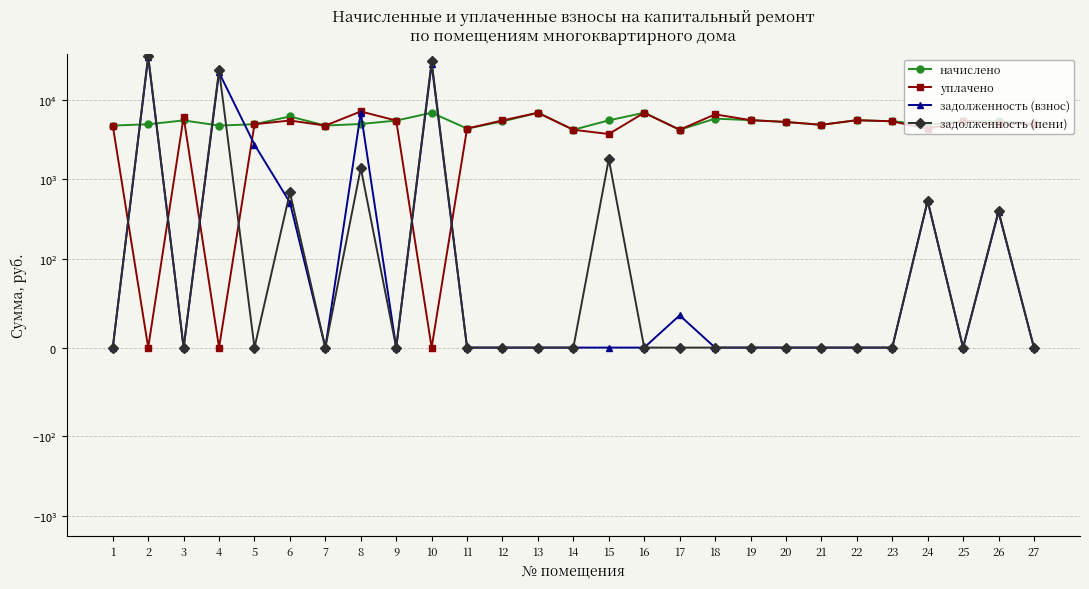

Between 1 and 16, which series saw the biggest shift?

начислено